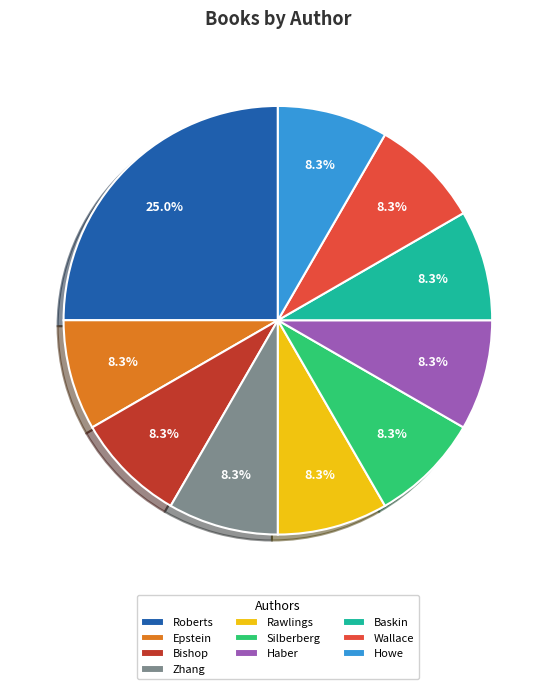

How many slices are in this pie chart?

10